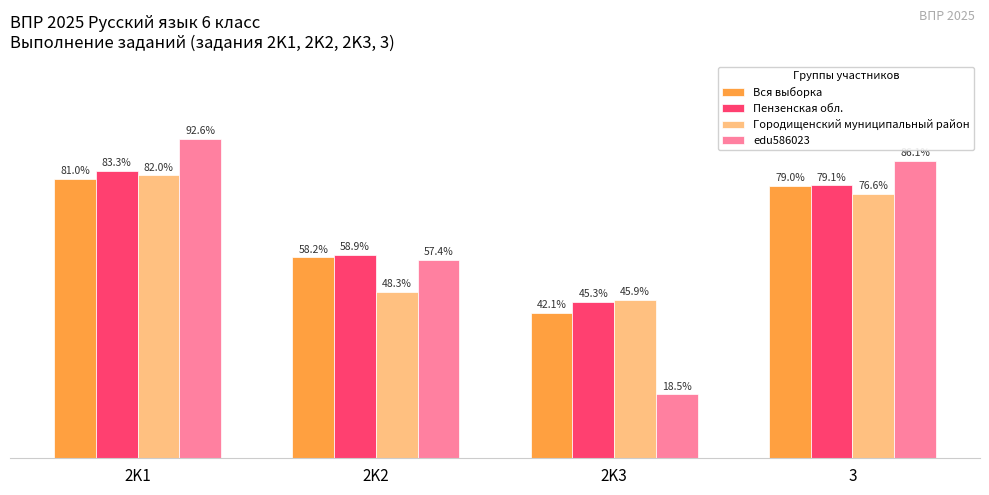

Which series has the largest total across all categories?

Пензенская обл.